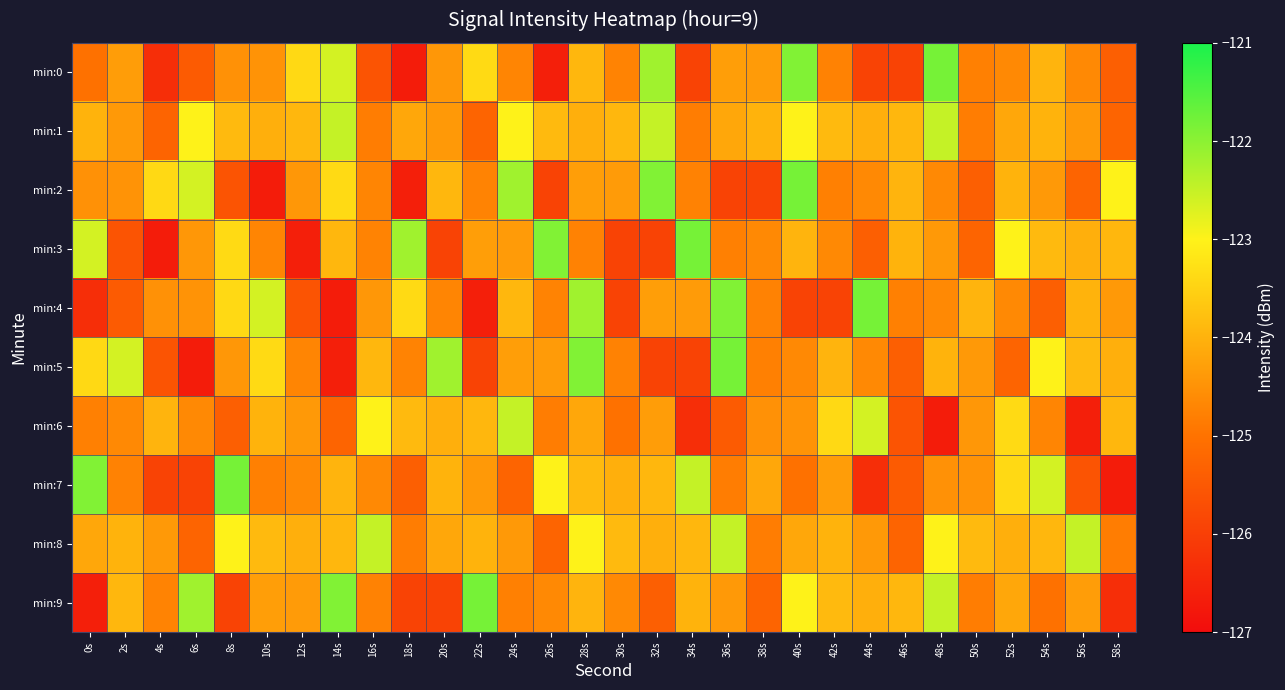

At which category is the sum across all series the highest?

28s